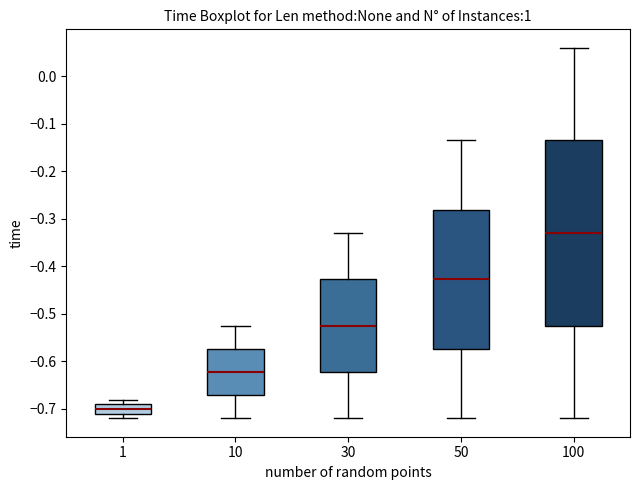

Reading left to right, read every box against the y-axis: the position of its median line, the range the box covers, and the ends of its whiskers. The values are not printed on the chart, so give them approximately, as read against the axis.

1: median -0.70, box -0.71 to -0.69, whiskers -0.72 to -0.68
10: median -0.62, box -0.67 to -0.57, whiskers -0.72 to -0.52
30: median -0.52, box -0.62 to -0.43, whiskers -0.72 to -0.33
50: median -0.43, box -0.57 to -0.28, whiskers -0.72 to -0.13
100: median -0.33, box -0.52 to -0.13, whiskers -0.72 to 0.06